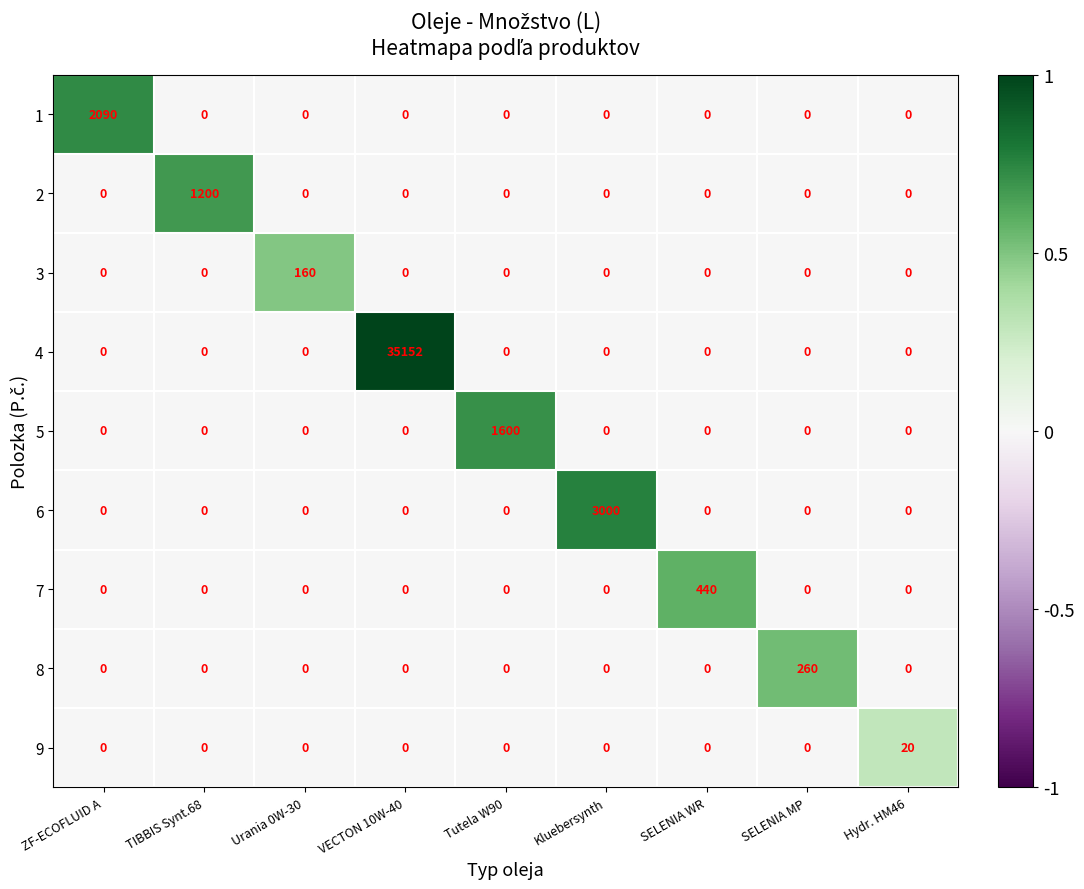

Which series has the widest spread of values?

4